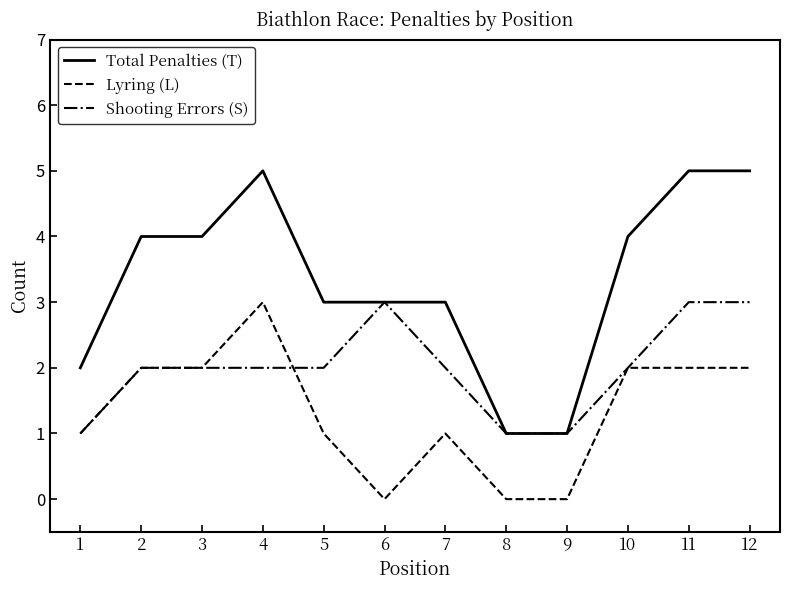

What is the maximum value for Shooting Errors (S)?

3